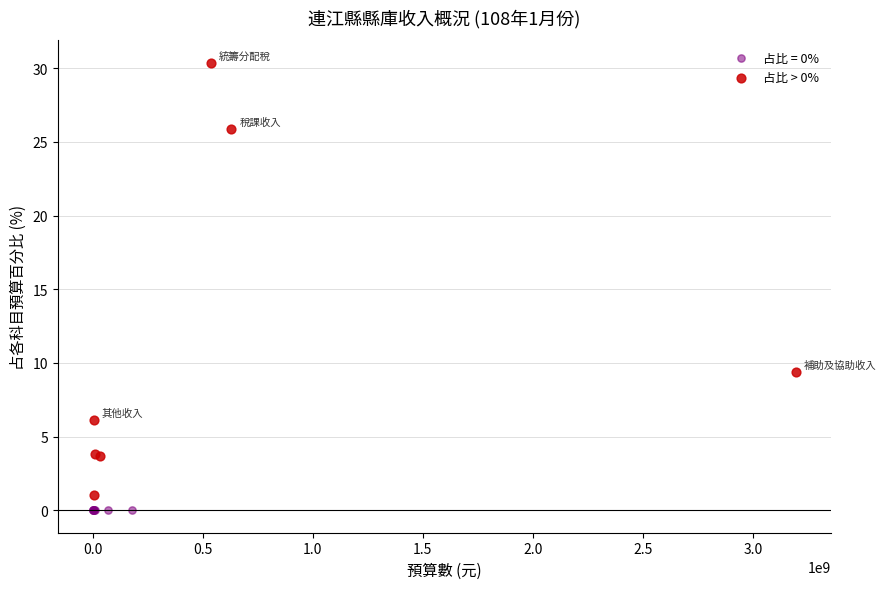

Which series reaches the maximum Y coordinate?

占比 > 0%